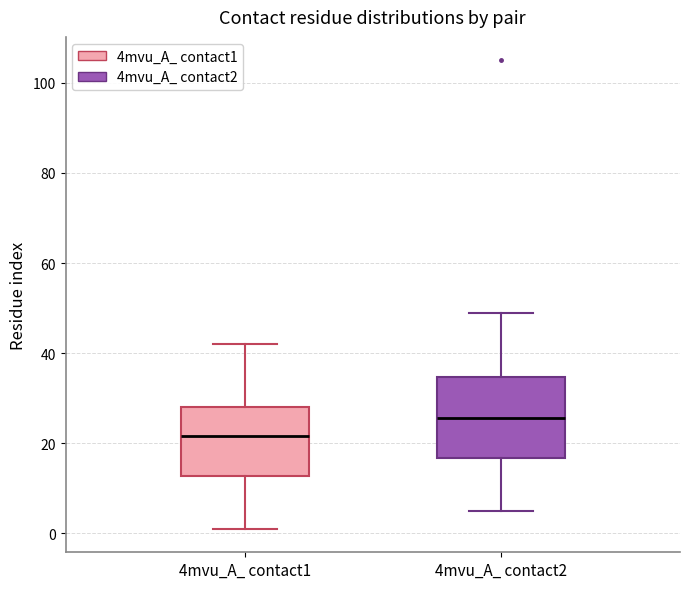

Comparing the boxes themselves (not the whiskers), which one is the tallest?

4mvu_A_ contact2